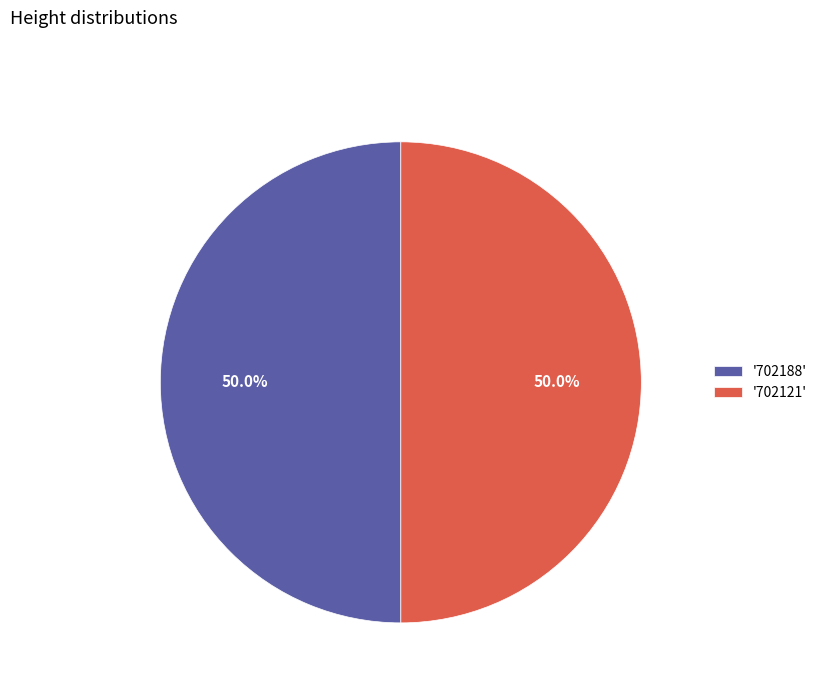

What is the ratio of the value at '702121' to the value at '702188'?

1.0